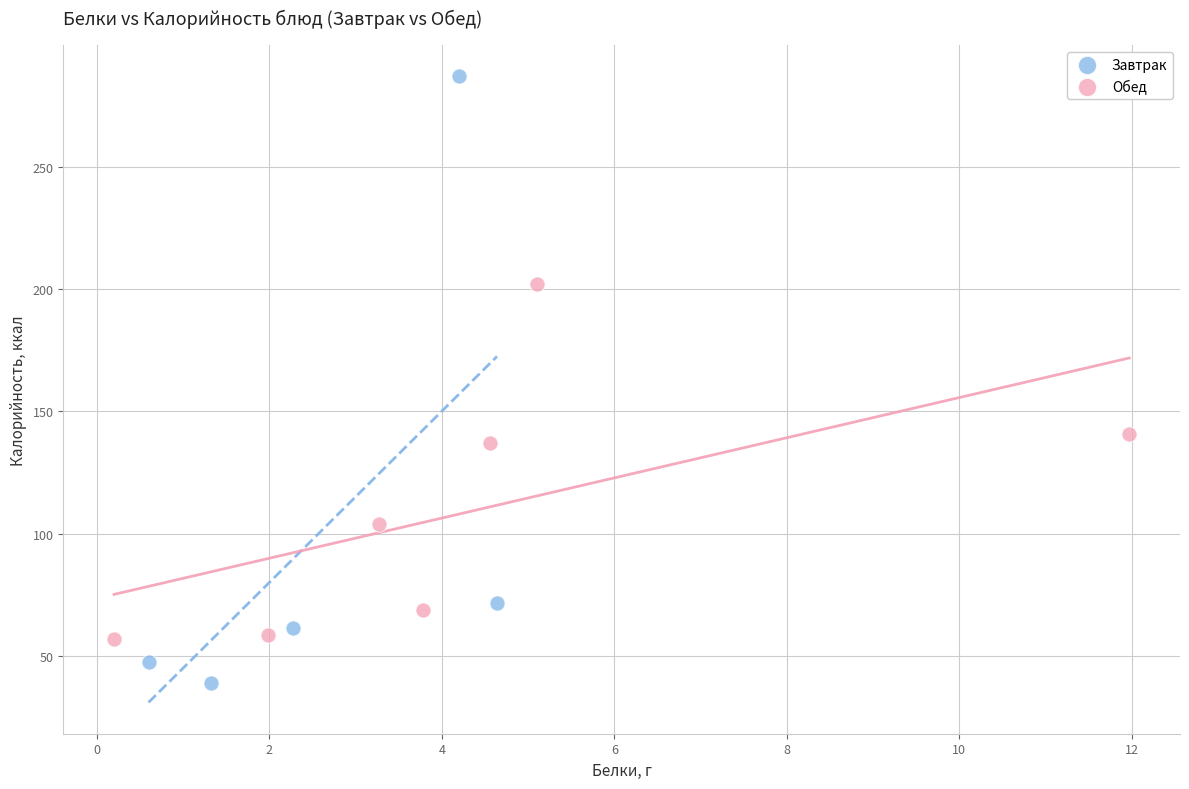

Which series has the largest Y range (max minus min)?

Завтрак